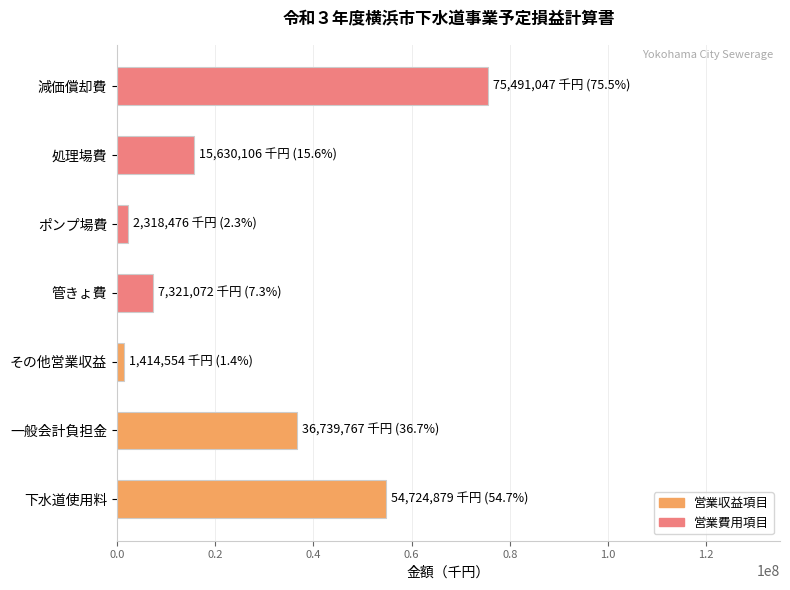

Reading top to bottom, transcribe all the data shown in this chart.

減価償却費=75491047	処理場費=15630106	ポンプ場費=2318476	管きょ費=7321072	その他営業収益=1414554	一般会計負担金=36739767	下水道使用料=54724879